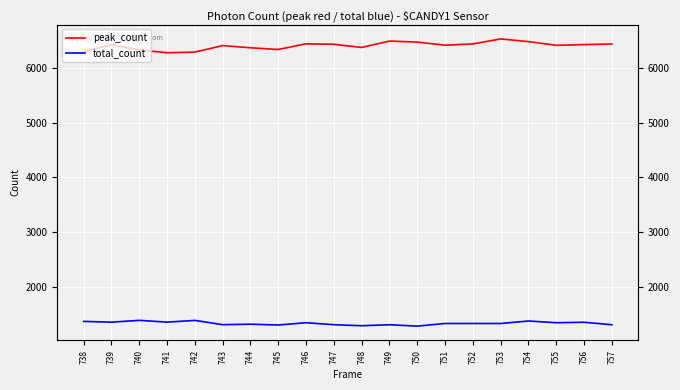

In total_count, how many points are higher than both neighbors (excluding endpoints)?

7